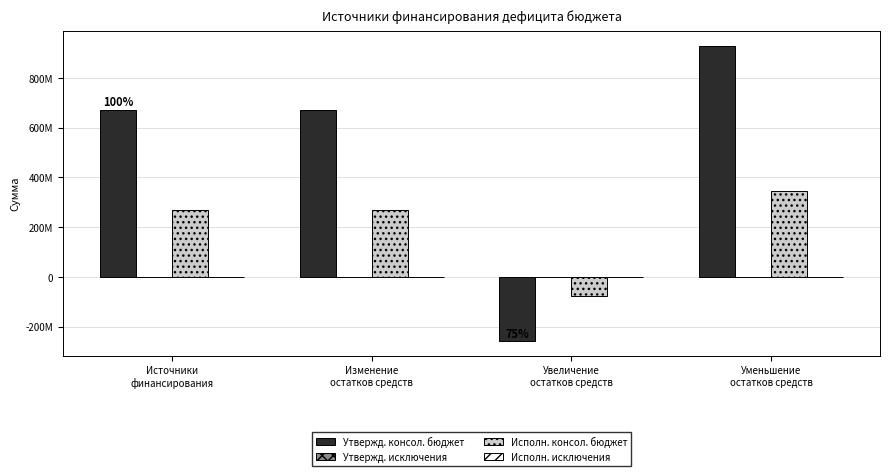

Are the bars horizontal?

No